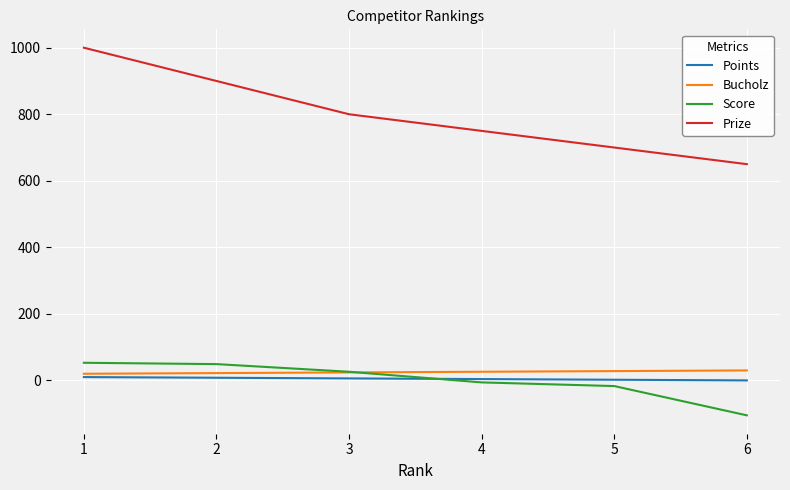

Which category has the highest value in the Prize series?

1